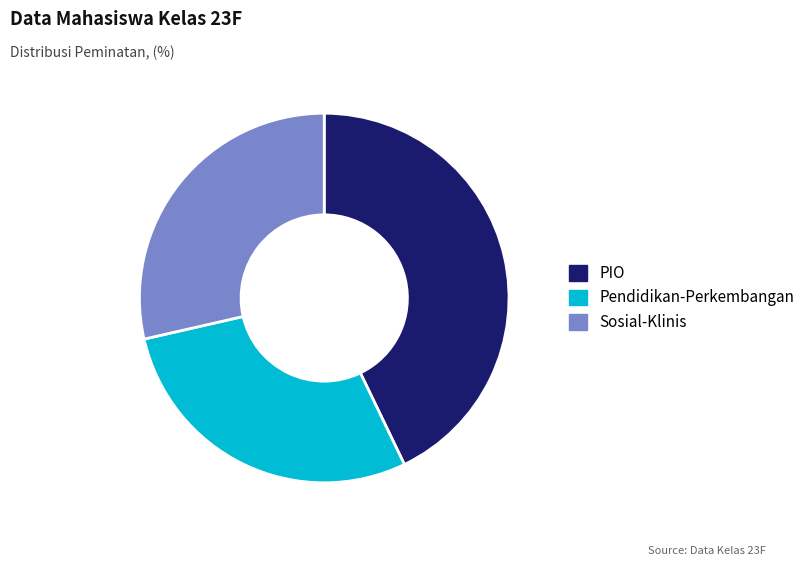

The Pendidikan-Perkembangan slice represents 29% of the pie. True or false?

True